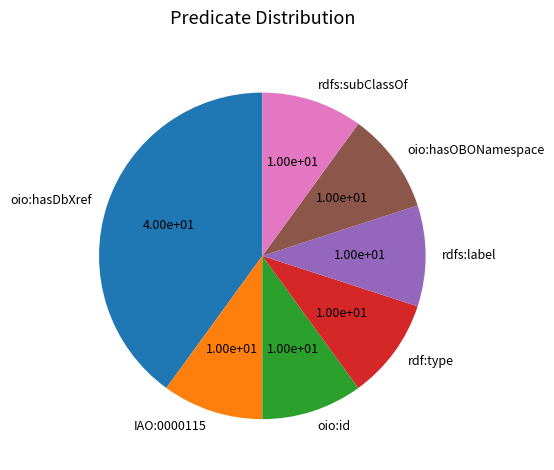

Which category has the biggest portion of the pie?

oio:hasDbXref